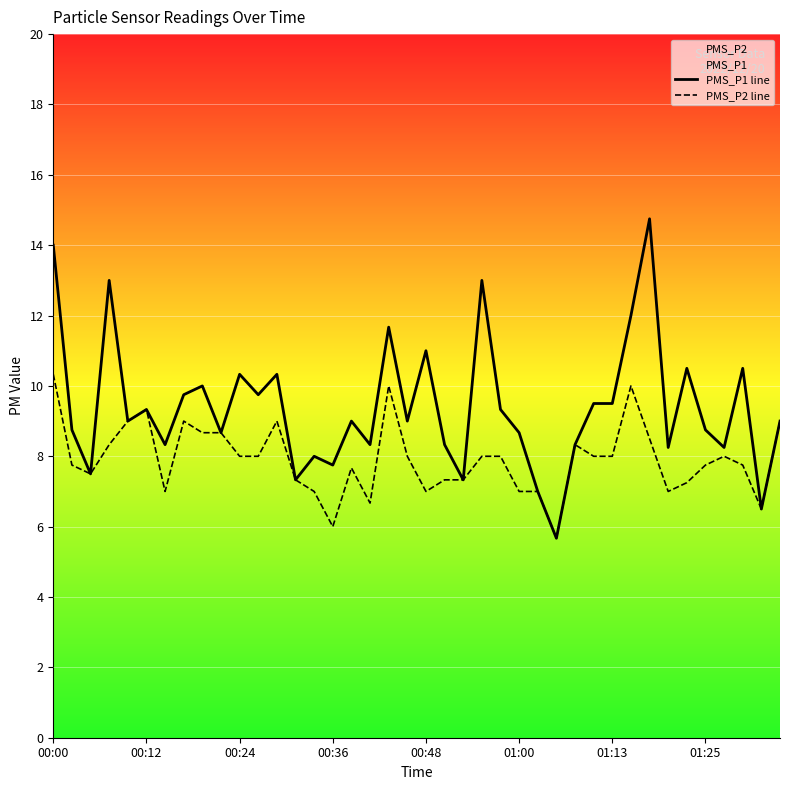

What is the spread (max minus min) of values at 00:00?

3.7